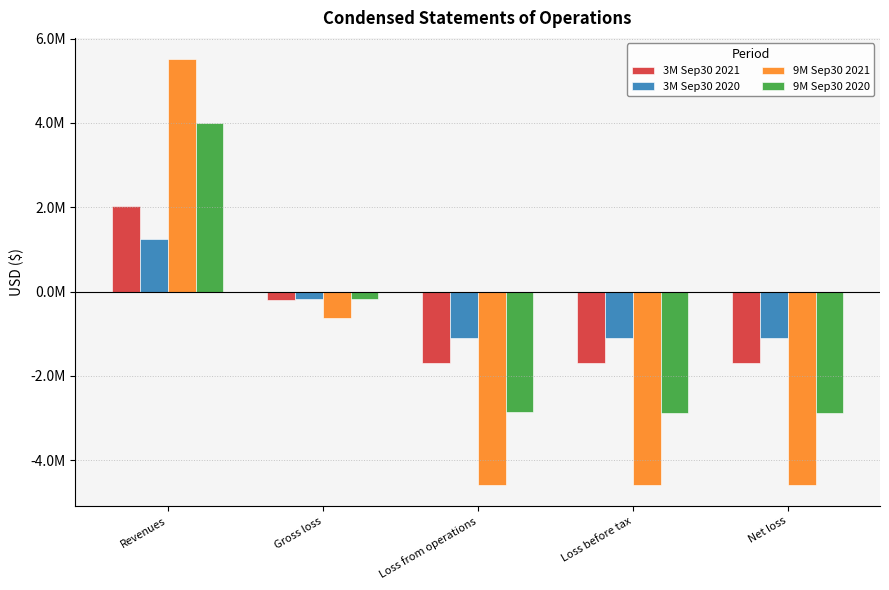

Are the bars grouped side by side (vs. stacked)?

Yes